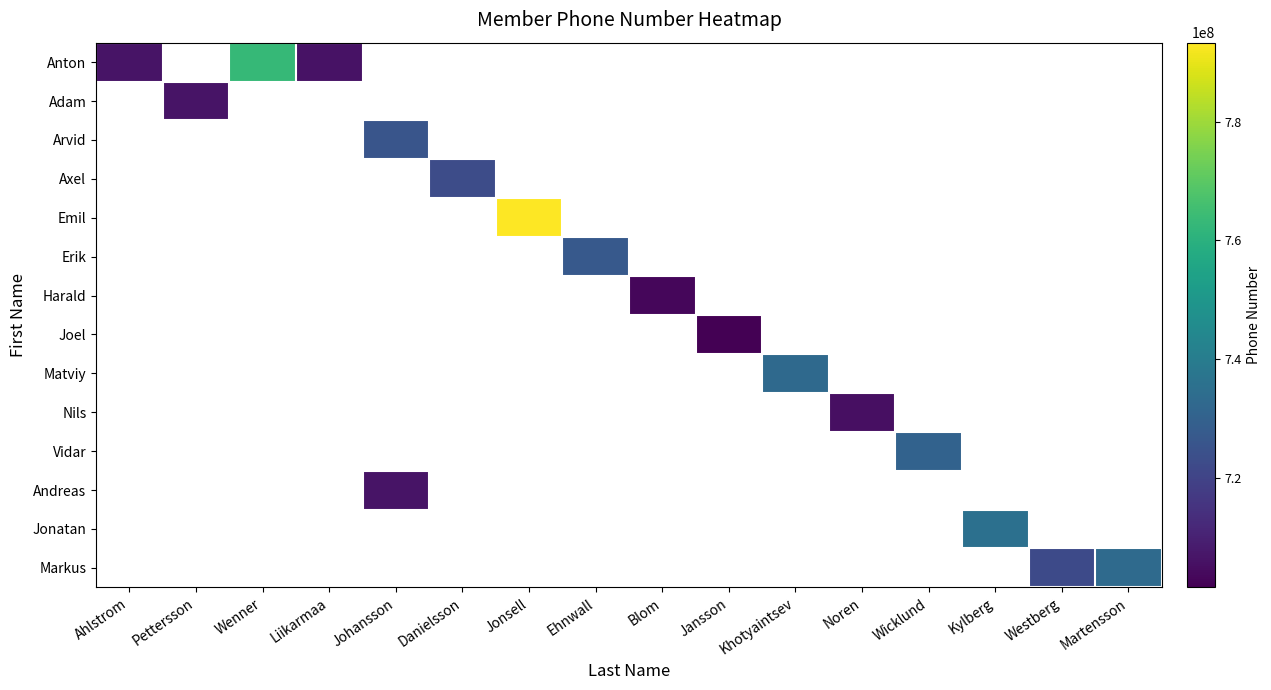

Which has a higher value, Wicklund or Johansson?

Johansson